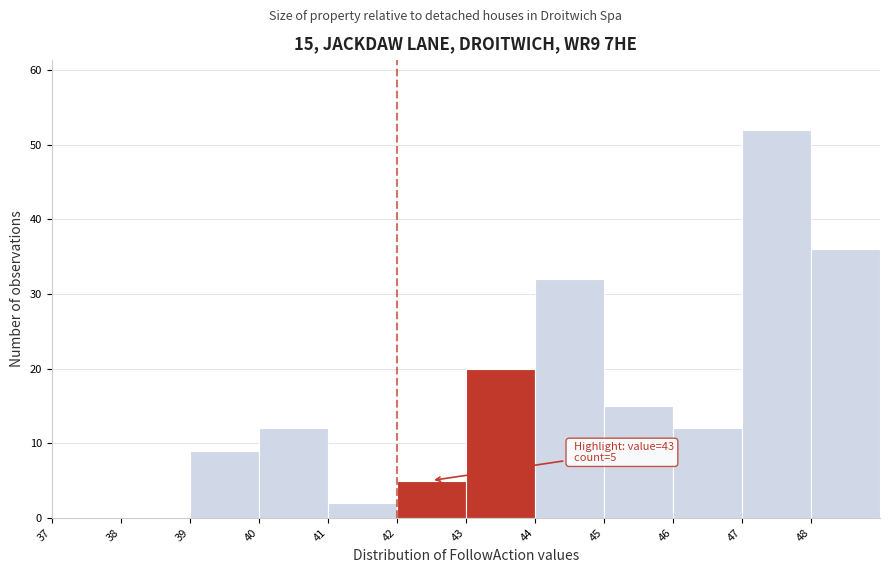

Over which range of the x-axis is the bar tallest?

47 to 48